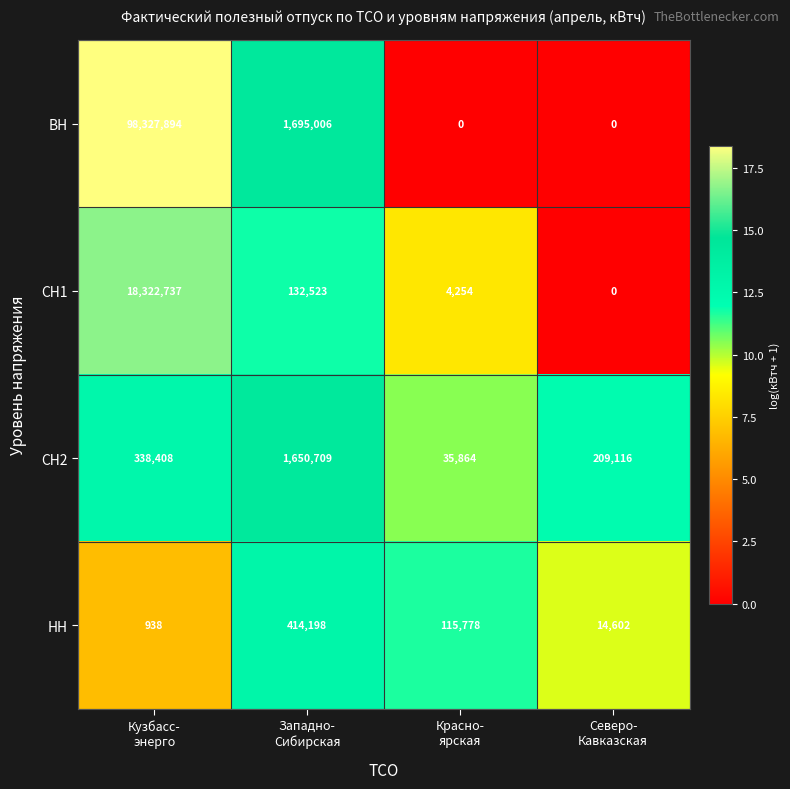

Rank the series at Красно-
ярская from lowest to highest value.

ВН, СН1, СН2, НН